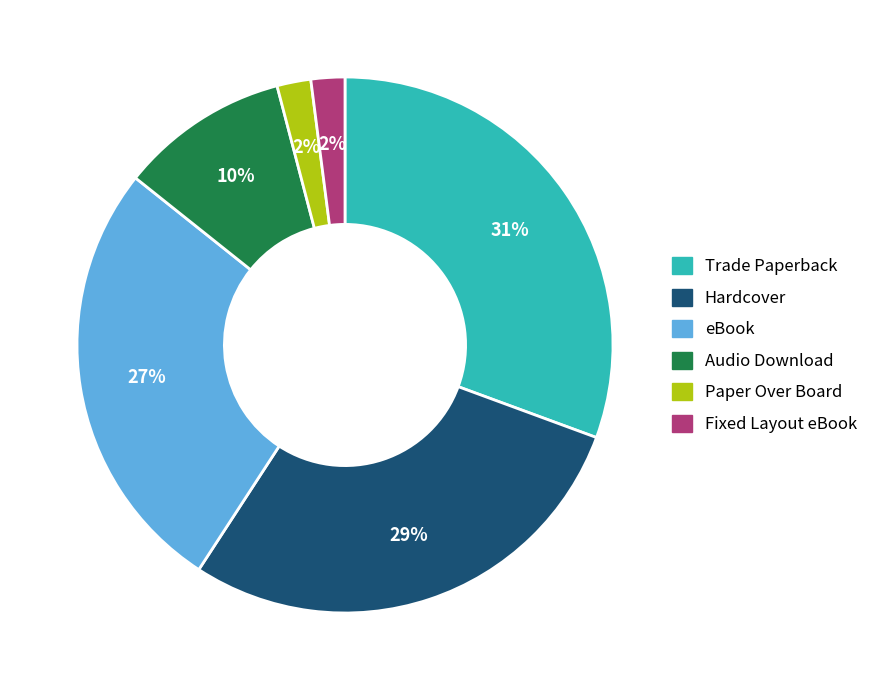

What is the ratio of the value at Paper Over Board to the value at eBook?

0.1